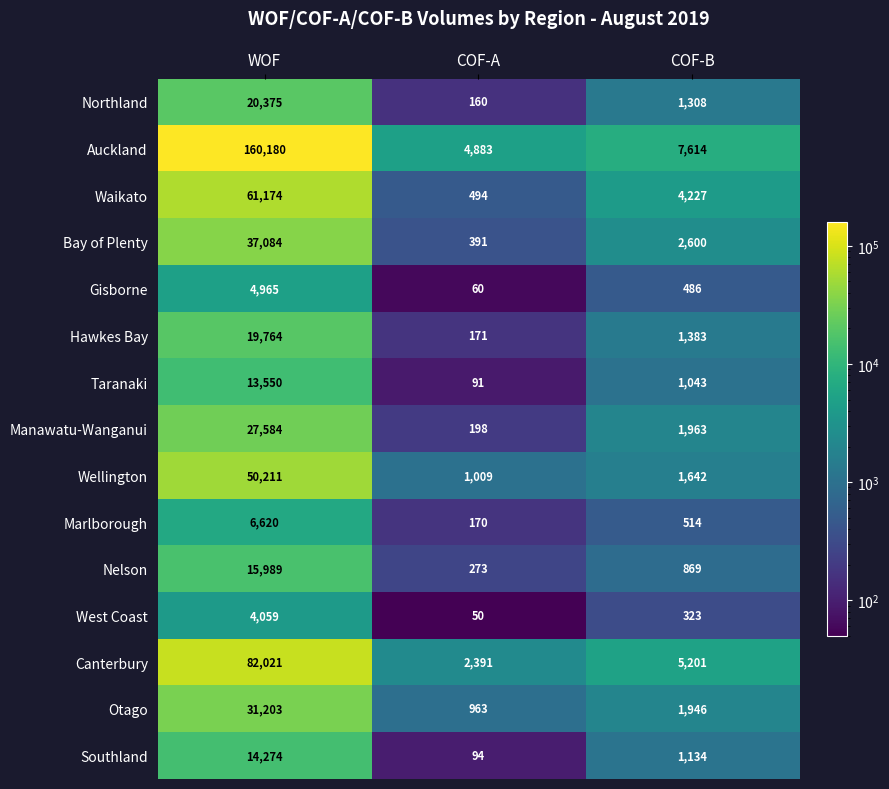

Is it true that Northland equals 160 at COF-A?

True